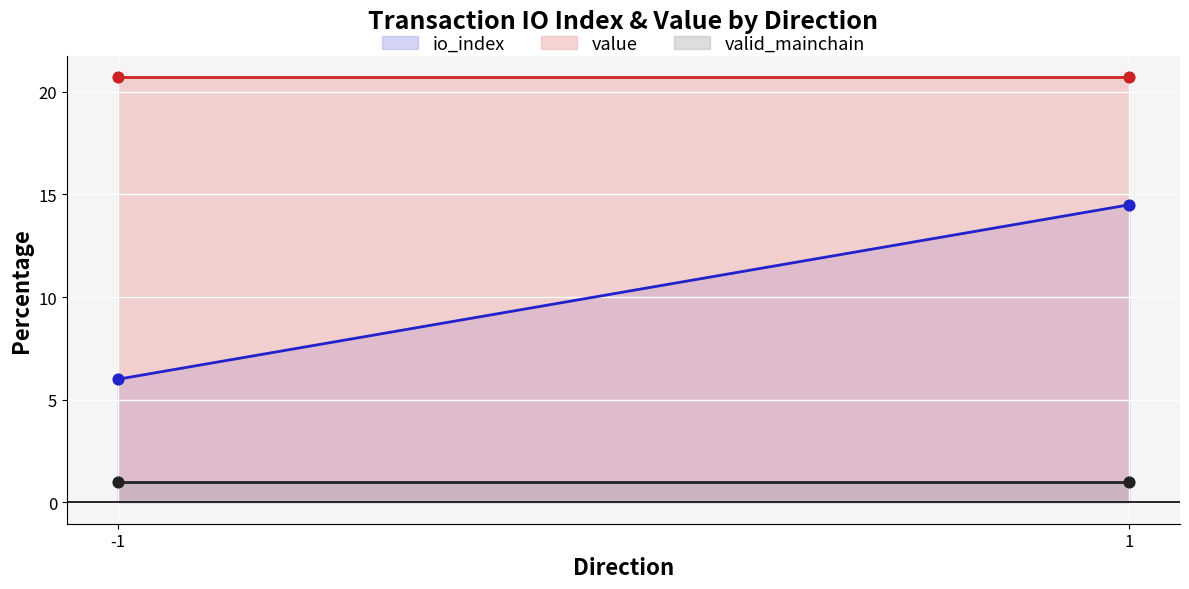

Which series contains the lowest Y value?

valid_mainchain